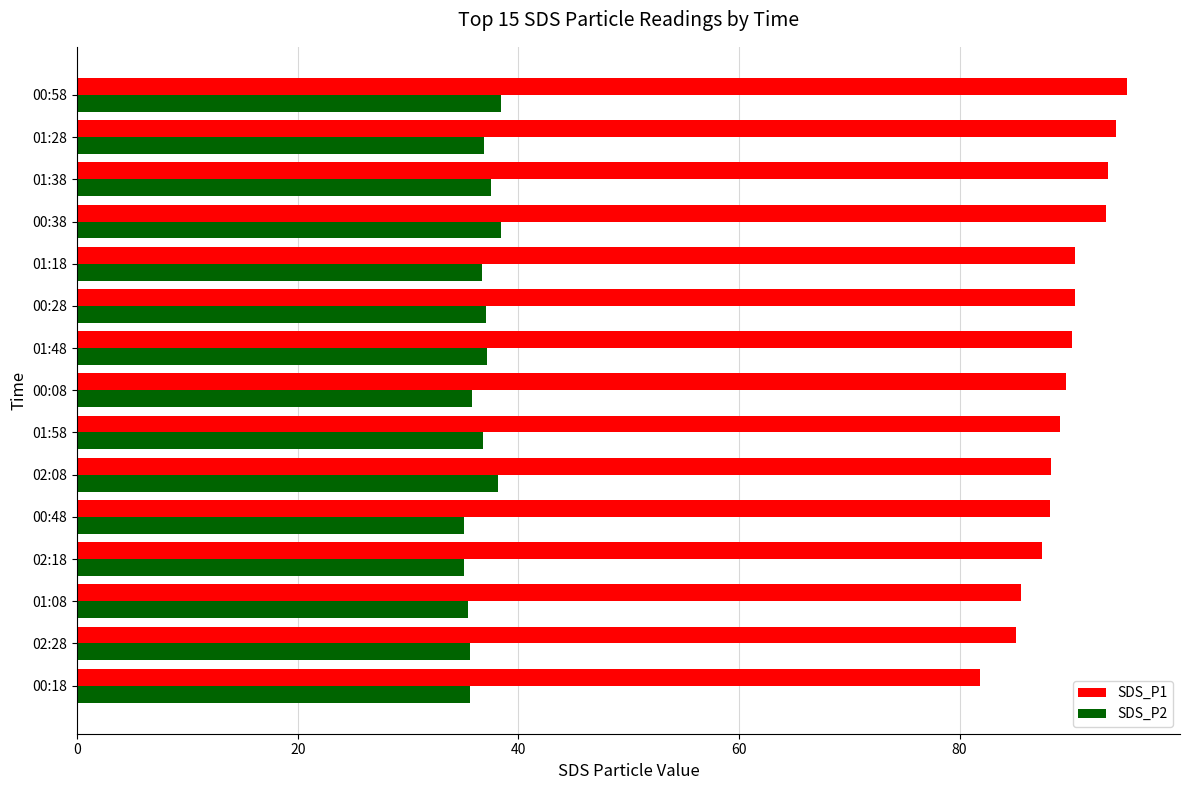

The SDS_P2 series shows 56.1 at 02:08. True or false?

False